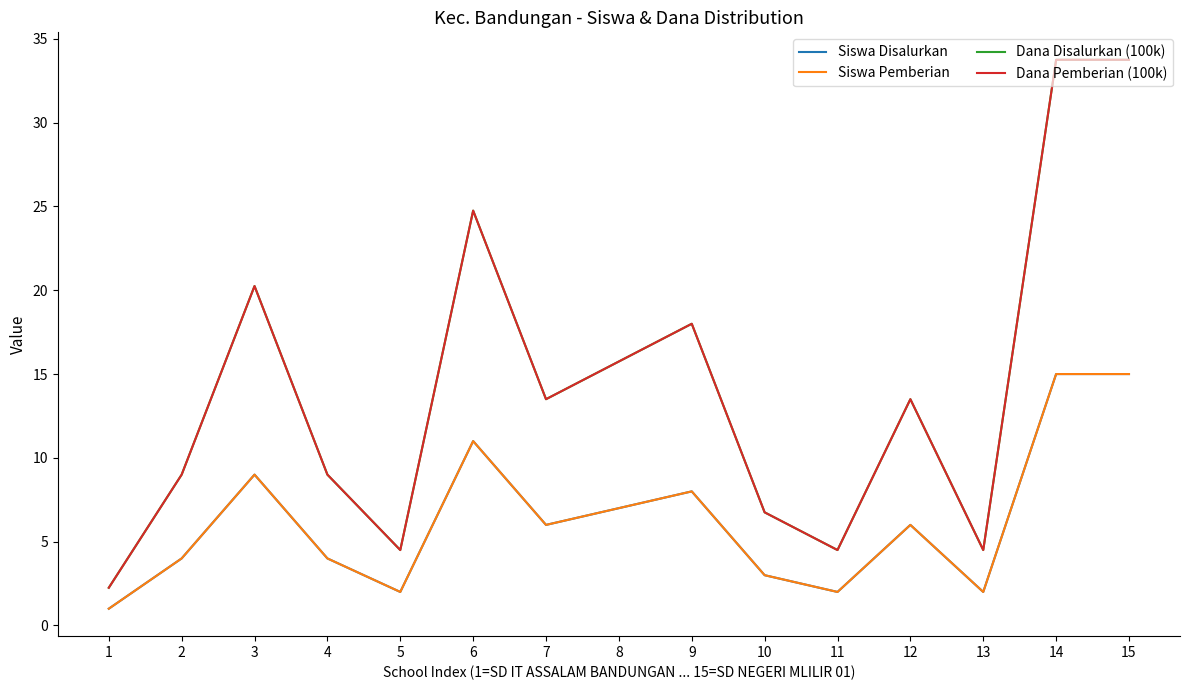

What is the difference between the maximum and minimum values in the Siswa Pemberian series?

14.0